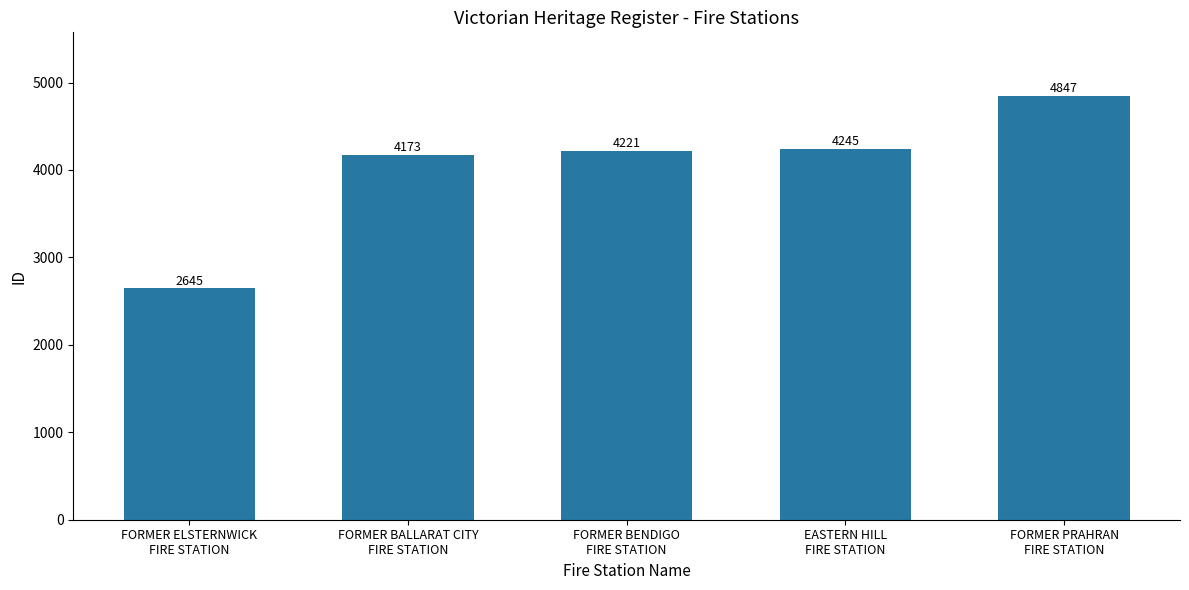

What is the maximum value shown in the chart?

4847